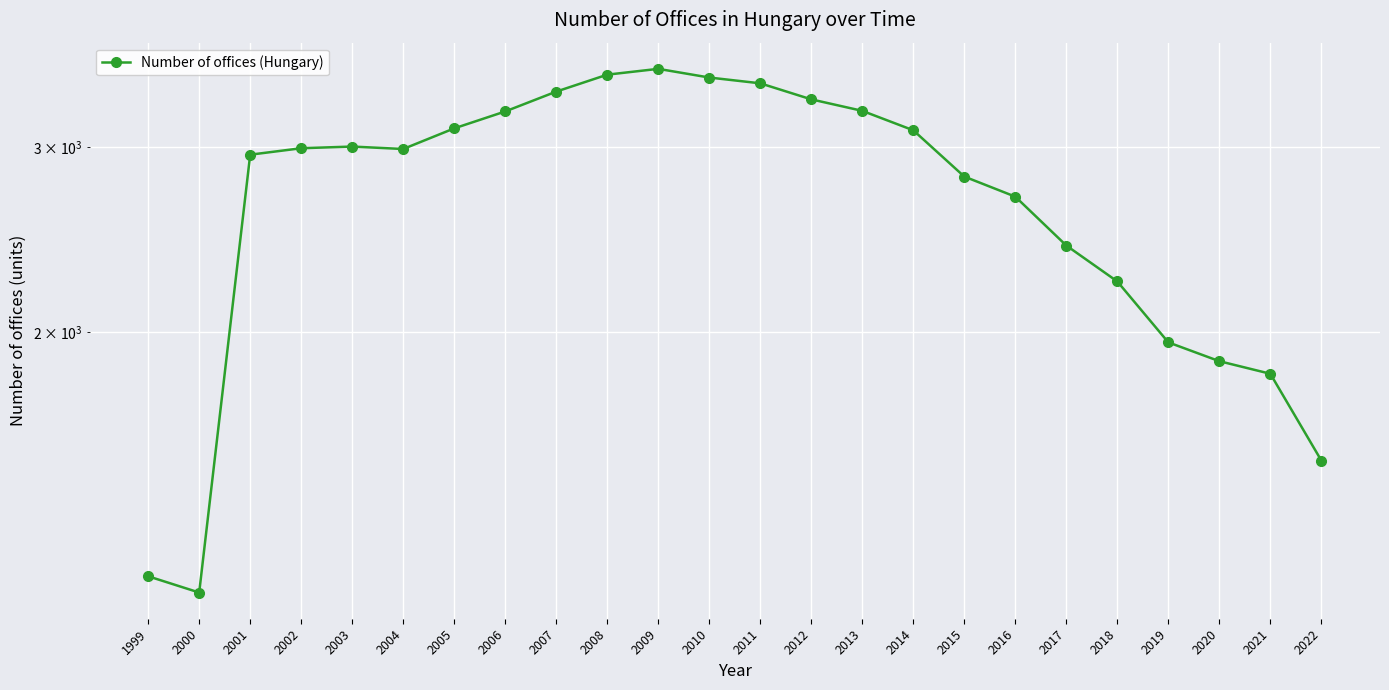

True or false: there are more than 2 points higher than both neighbors.

False